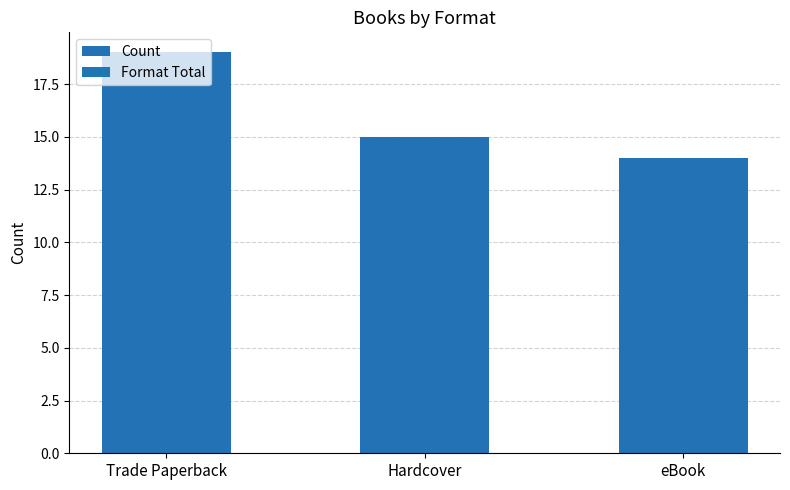

How many values are below 15?

1